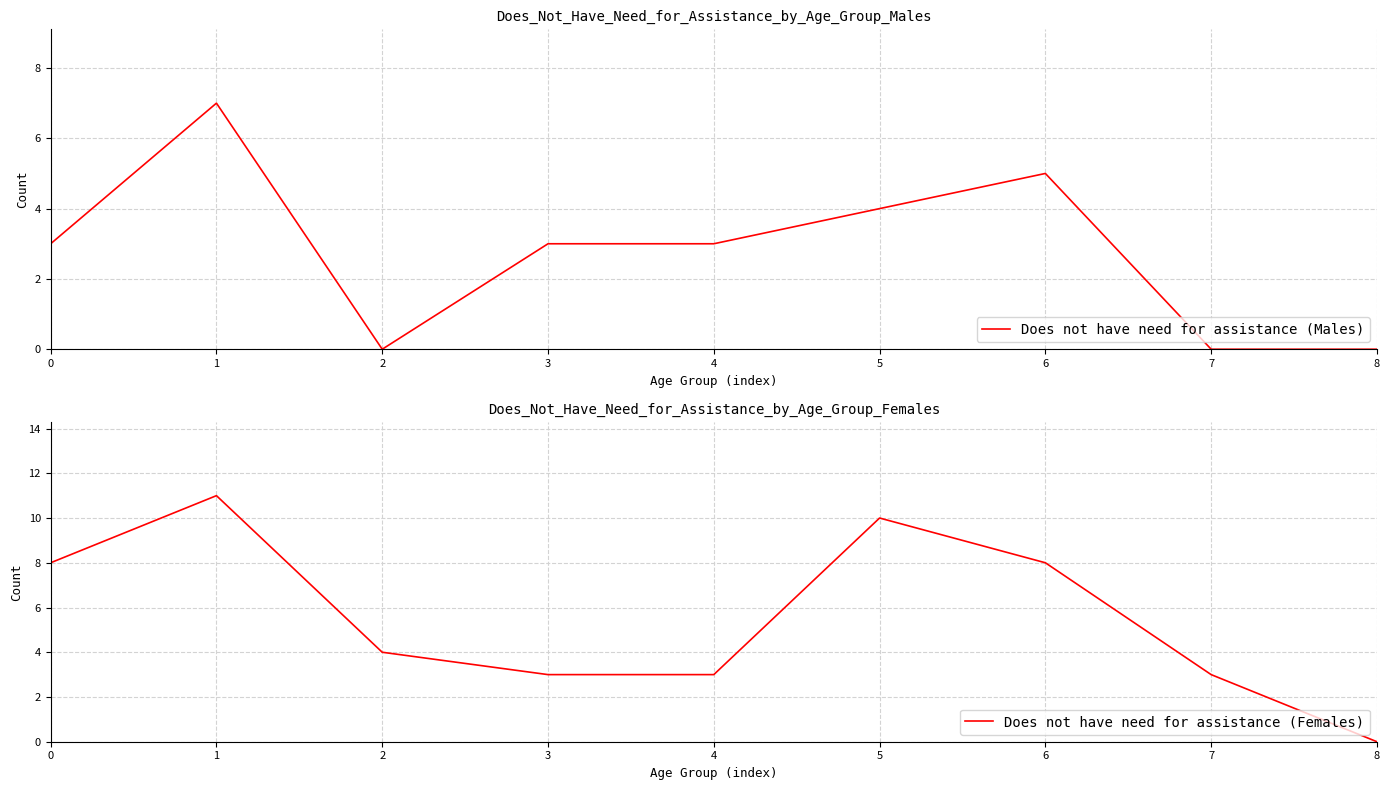

Count the number of categories in the chart.

9